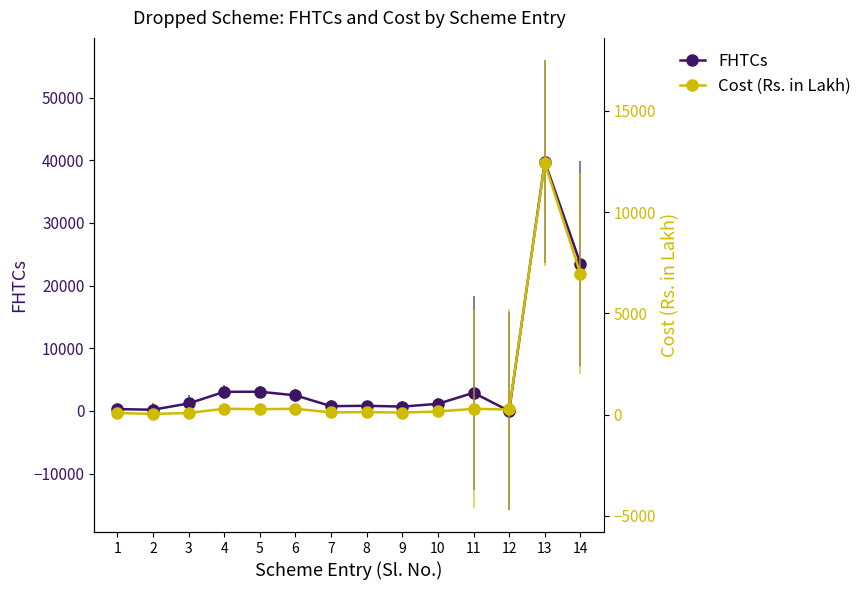

Reading right to left, transcribe all the data shown in this chart.

FHTCs: 23512.0	39753.0	0.0	2903.0	1140.0	700.0	826.0	771.0	2490.0	3073.0	3056.0	1200.0	200.0	300.0
Cost (Rs. in Lakh): 6964.1	12402.0	251.6	284.6	154.4	98.5	122.5	110.3	286.2	265.7	289.1	80.8	32.8	79.5